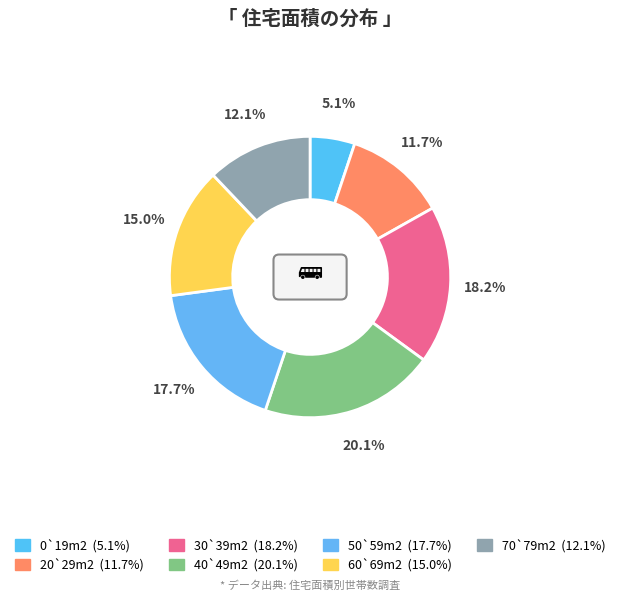

Count the number of slices in the pie.

7